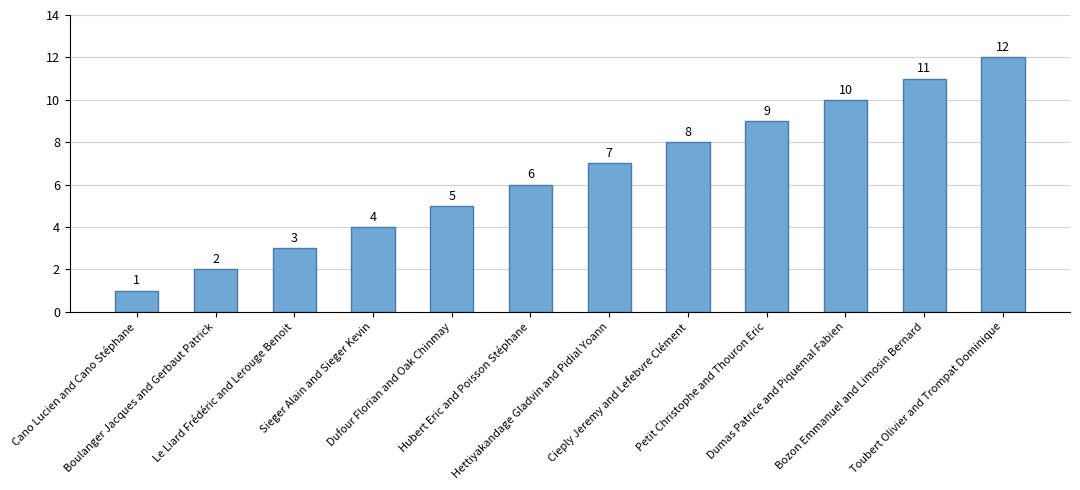

List the labels in order of value, smallest first.

Cano Lucien and Cano Stéphane, Boulanger Jacques and Gerbaut Patrick, Le Liard Frédéric and Lerouge Benoit, Sieger Alain and Sieger Kevin, Dufour Florian and Oak Chinmay, Hubert Eric and Poisson Stéphane, Hettiyakandage Gladvin and Pidial Yoann, Cieply Jeremy and Lefebvre Clément, Petit Christophe and Thouron Eric, Dumas Patrice and Piquemal Fabien, Bozon Emmanuel and Limosin Bernard, Toubert Olivier and Trompat Dominique